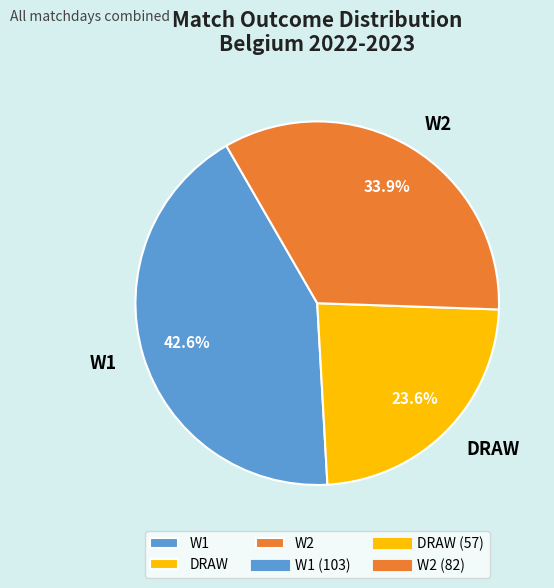

Which slice is the smallest?

DRAW